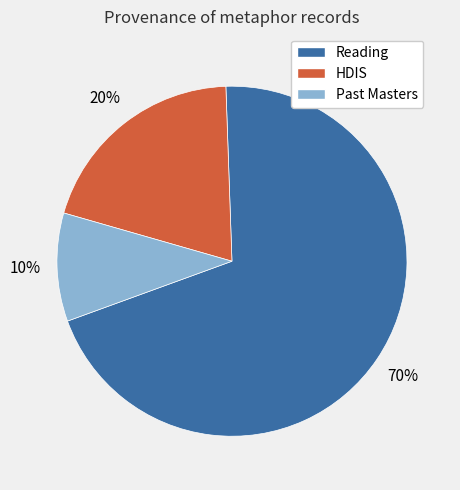

To the nearest percent, what is the average slice percentage?

33%